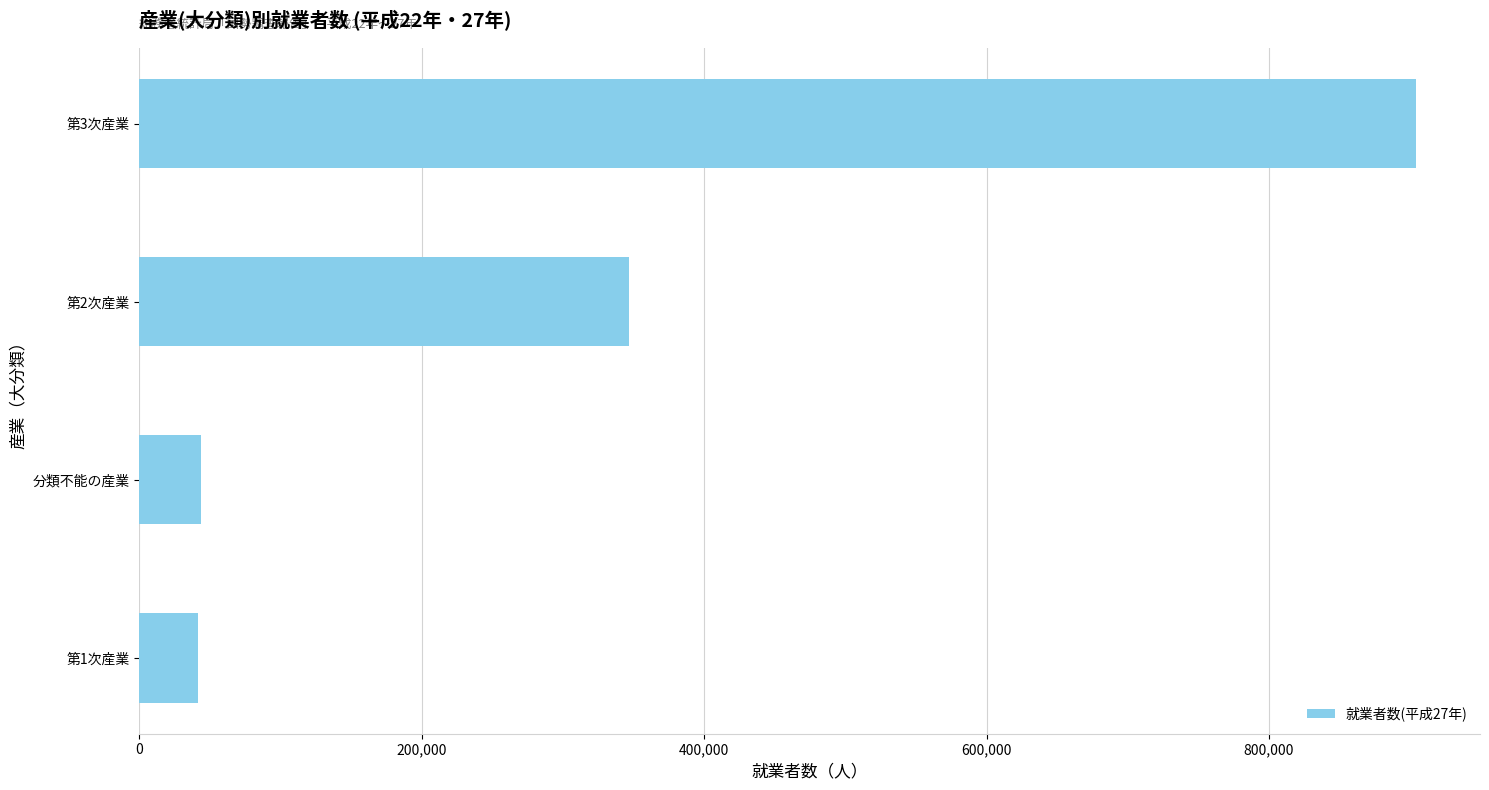

At which label is the value closest to 472790?

第2次産業